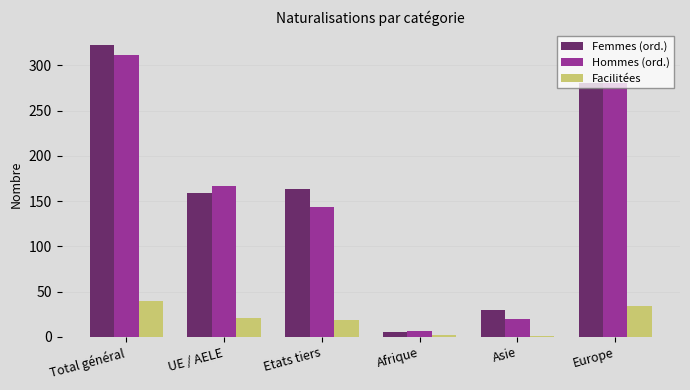

What is the approximate value of Hommes (ord.) at Afrique, to the nearest 5?

5